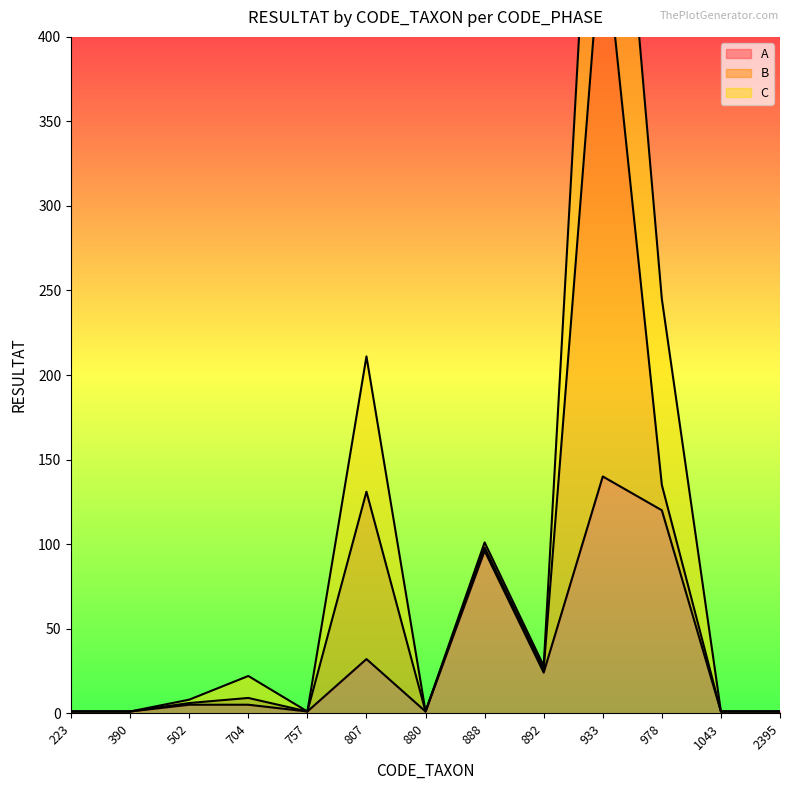

Where is A nearest to the value 70?

888